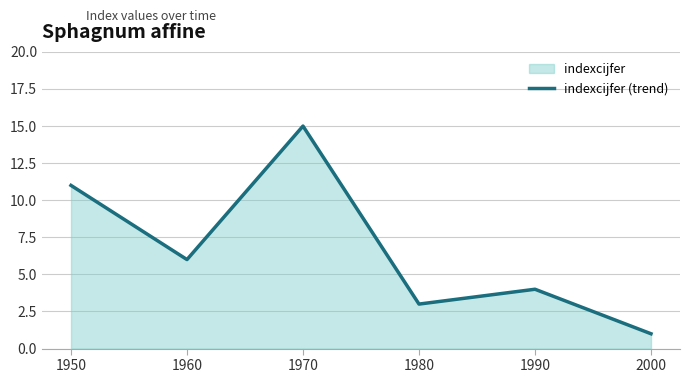

Between 1990 and 2000, which is larger?

1990